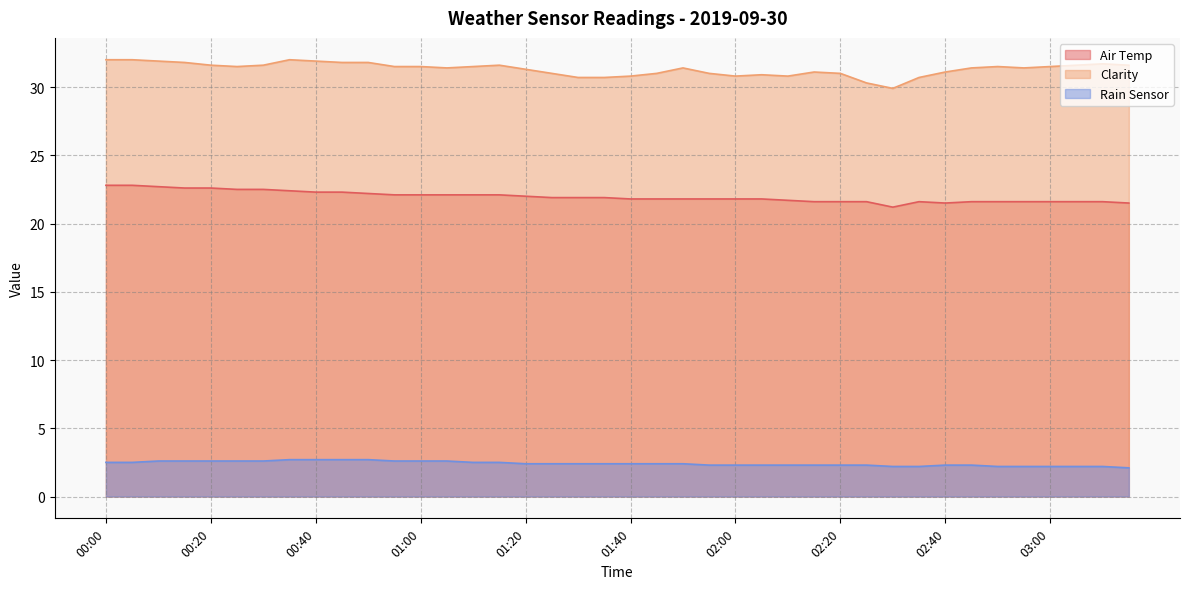

What is the difference between the highest and lowest values at 02:55?

29.2